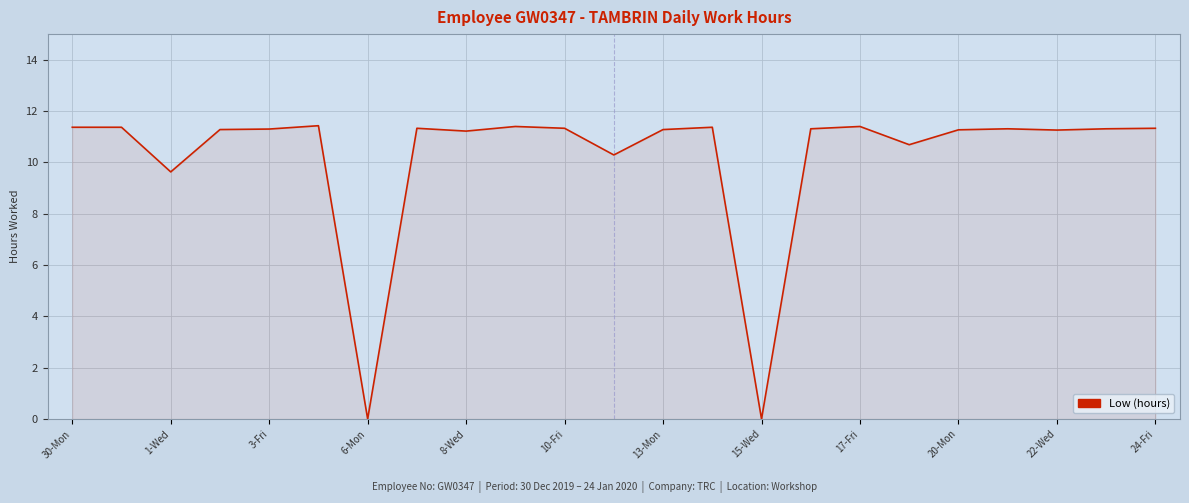

What is the greatest value displayed?

11.4